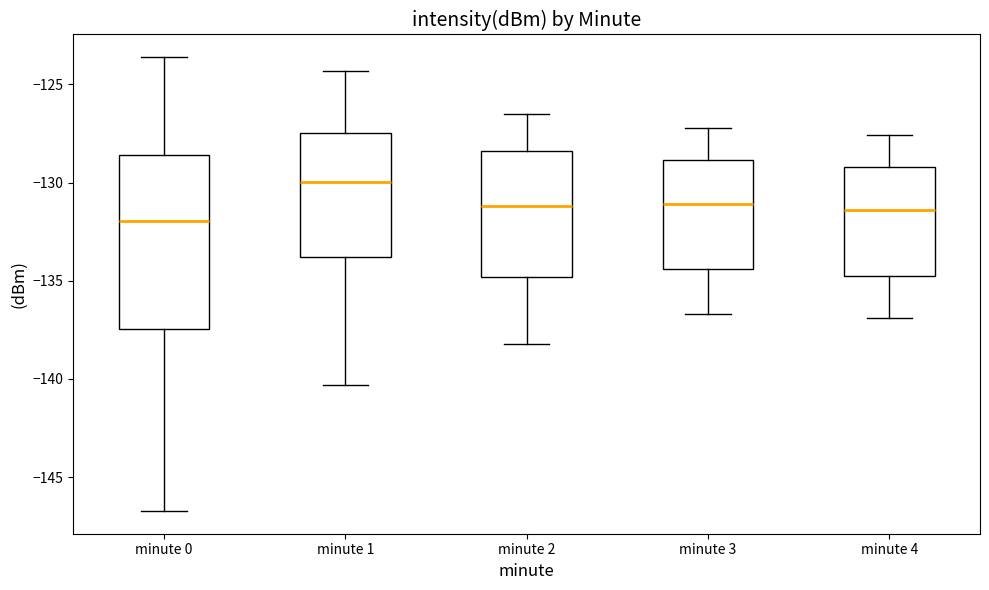

Comparing the boxes themselves (not the whiskers), which one is the tallest?

minute 0